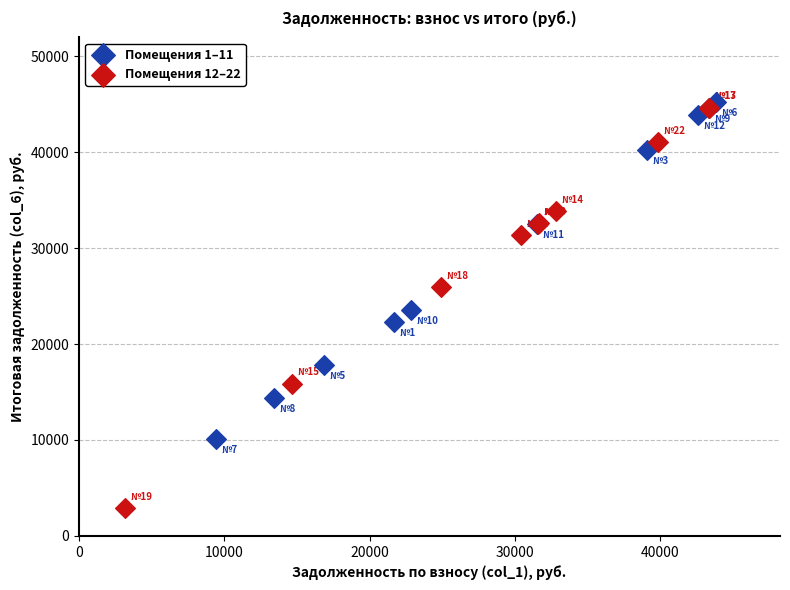

Which series reaches the minimum Y coordinate?

Помещения 12–22